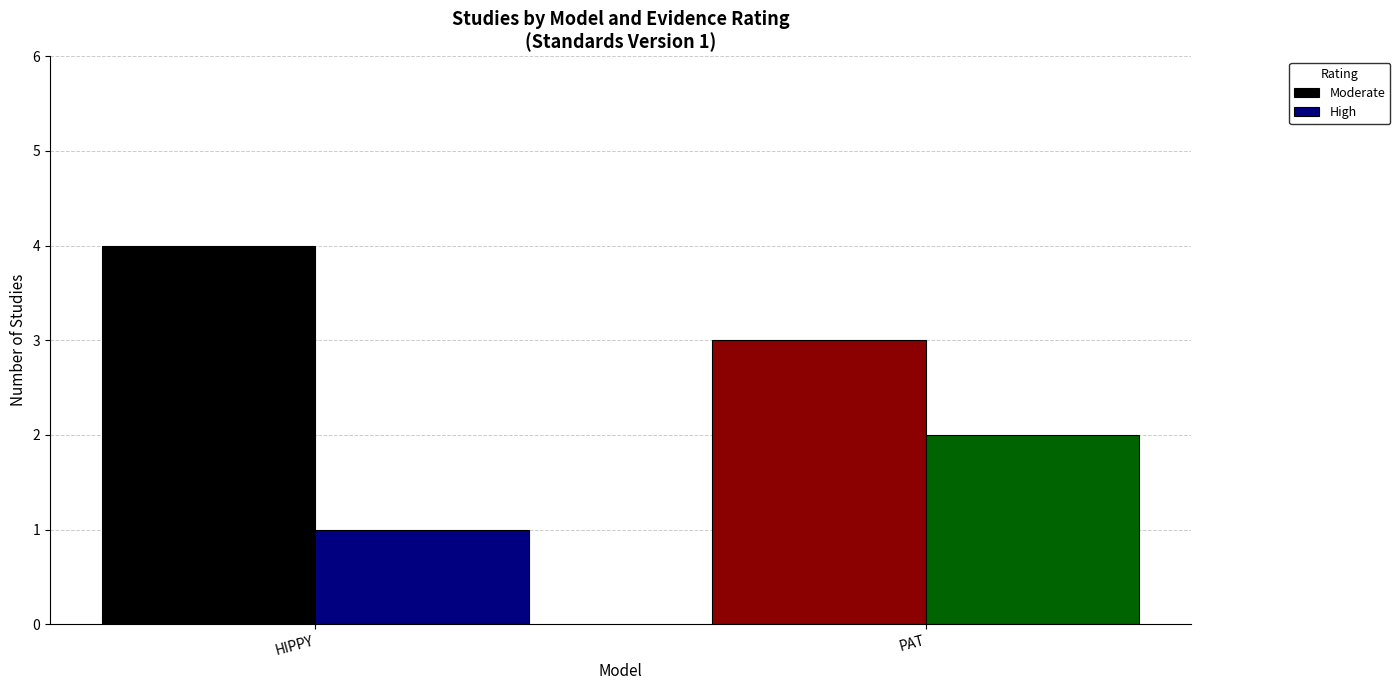

What value does the High series have at HIPPY?

1